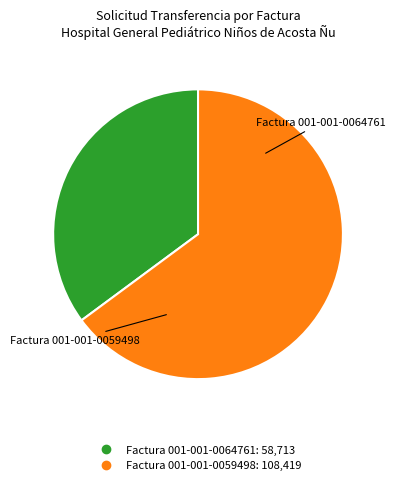

Approximately how many times larger is the value at Factura 001-001-0064761 compared to Factura 001-001-0059498?

0.5